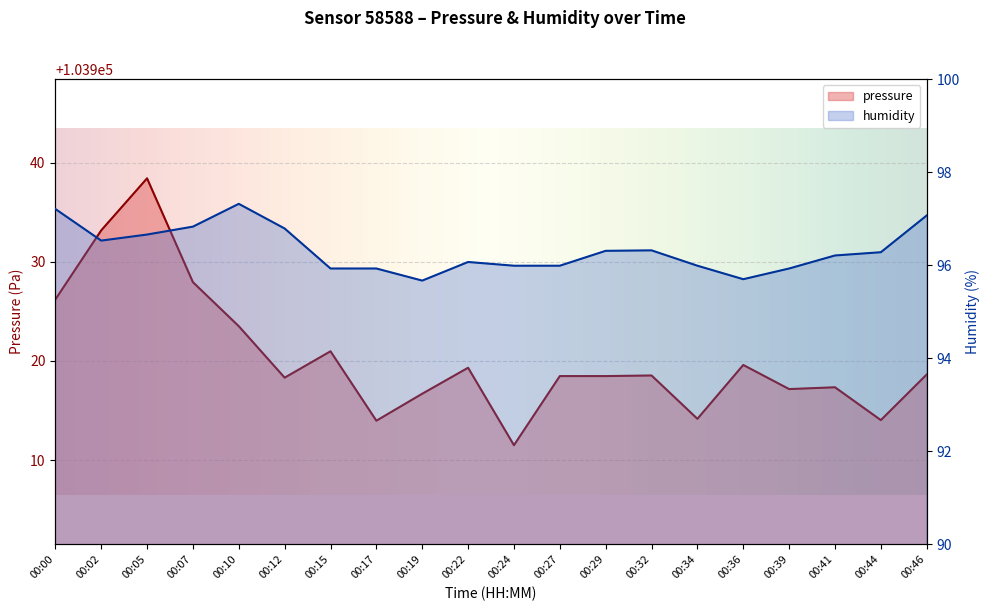

At which category does the chart reach its minimum across all series?

00:19